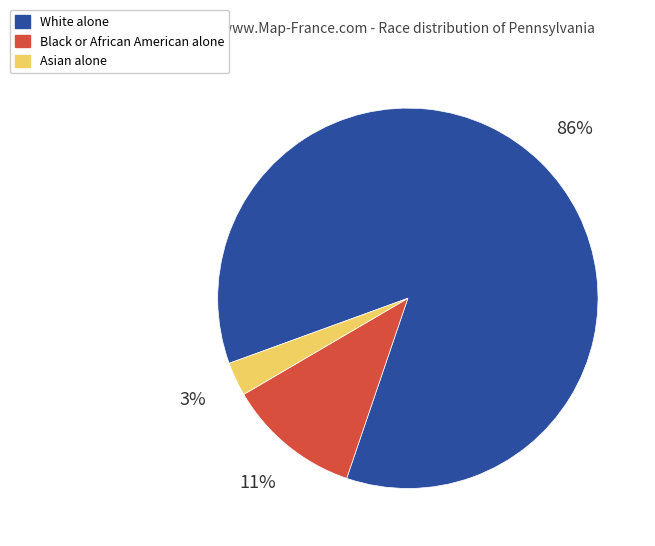

Rank the categories by value from highest to lowest.

White alone, Black or African American alone, Asian alone